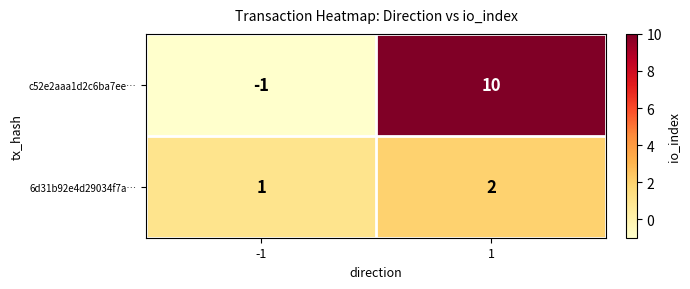

What is the difference between the c52e2aaa1d2c6ba7ee… values at -1 and 1?

11